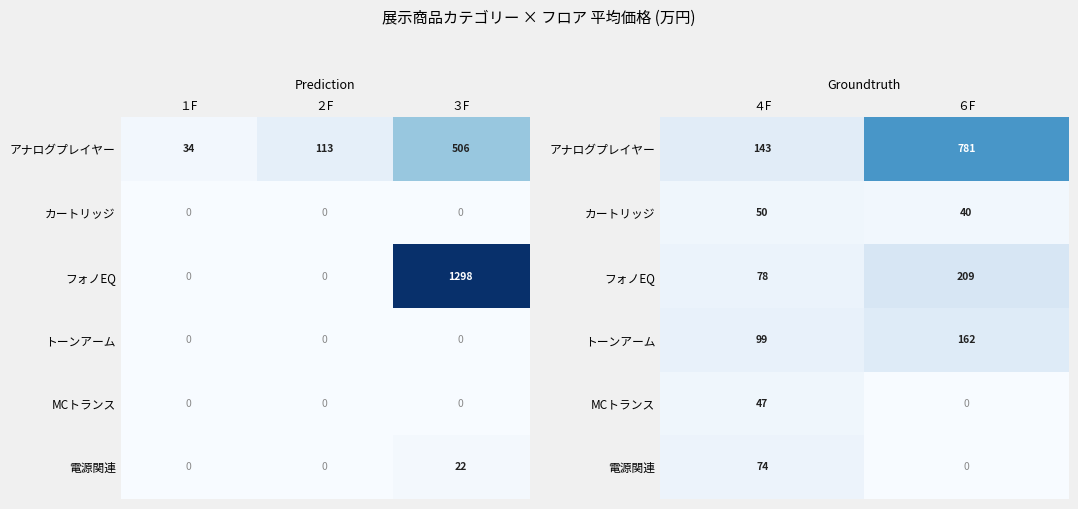

What is the lowest value of the アナログプレイヤー series?

143.0